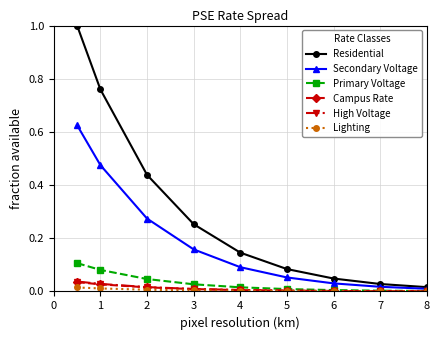

True or false: Secondary Voltage has more than 1 points higher than both neighbors.

False